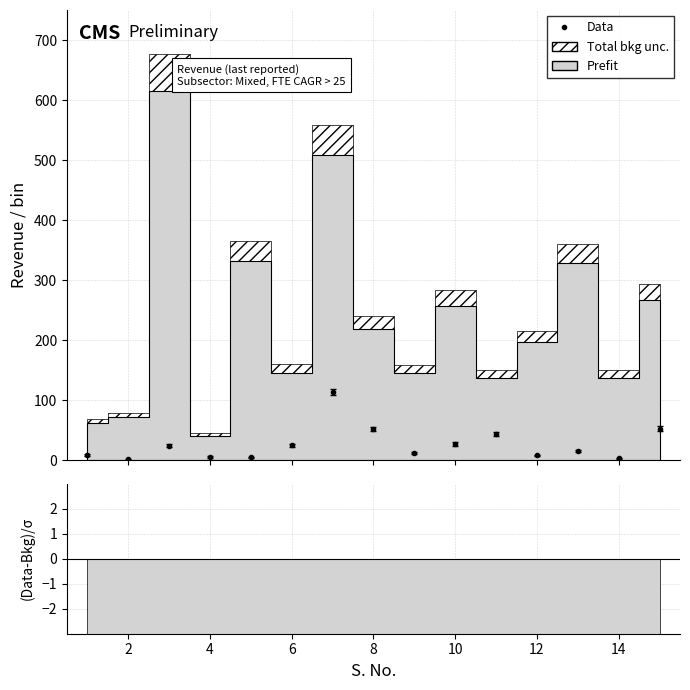

The value at 4 is 35.7. True or false?

False